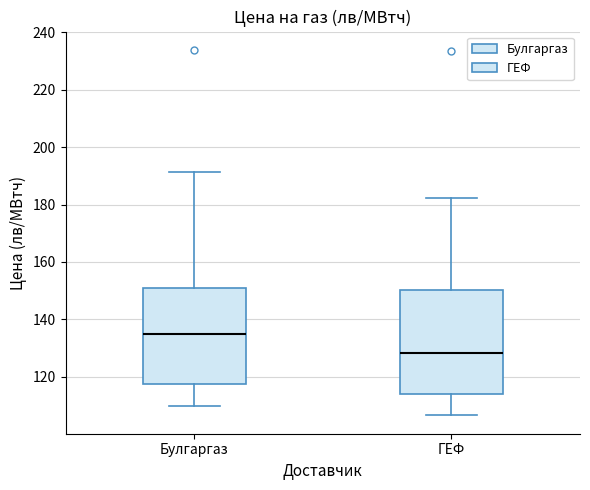

Which box is the tallest, from its lower edge to its upper edge?

ГЕФ